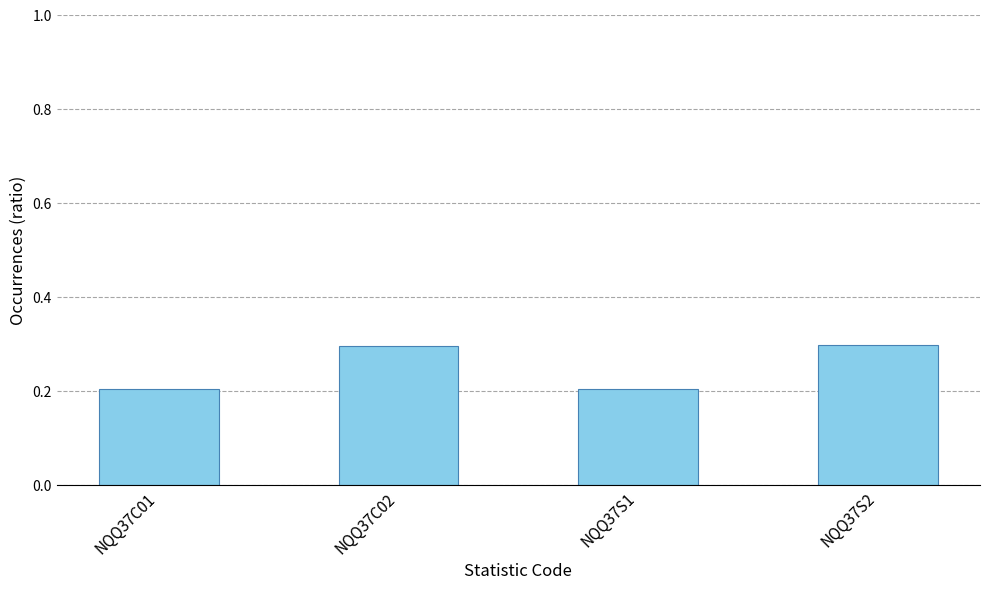

What is the change in value from NQQ37C01 to NQQ37C02?

+0.1